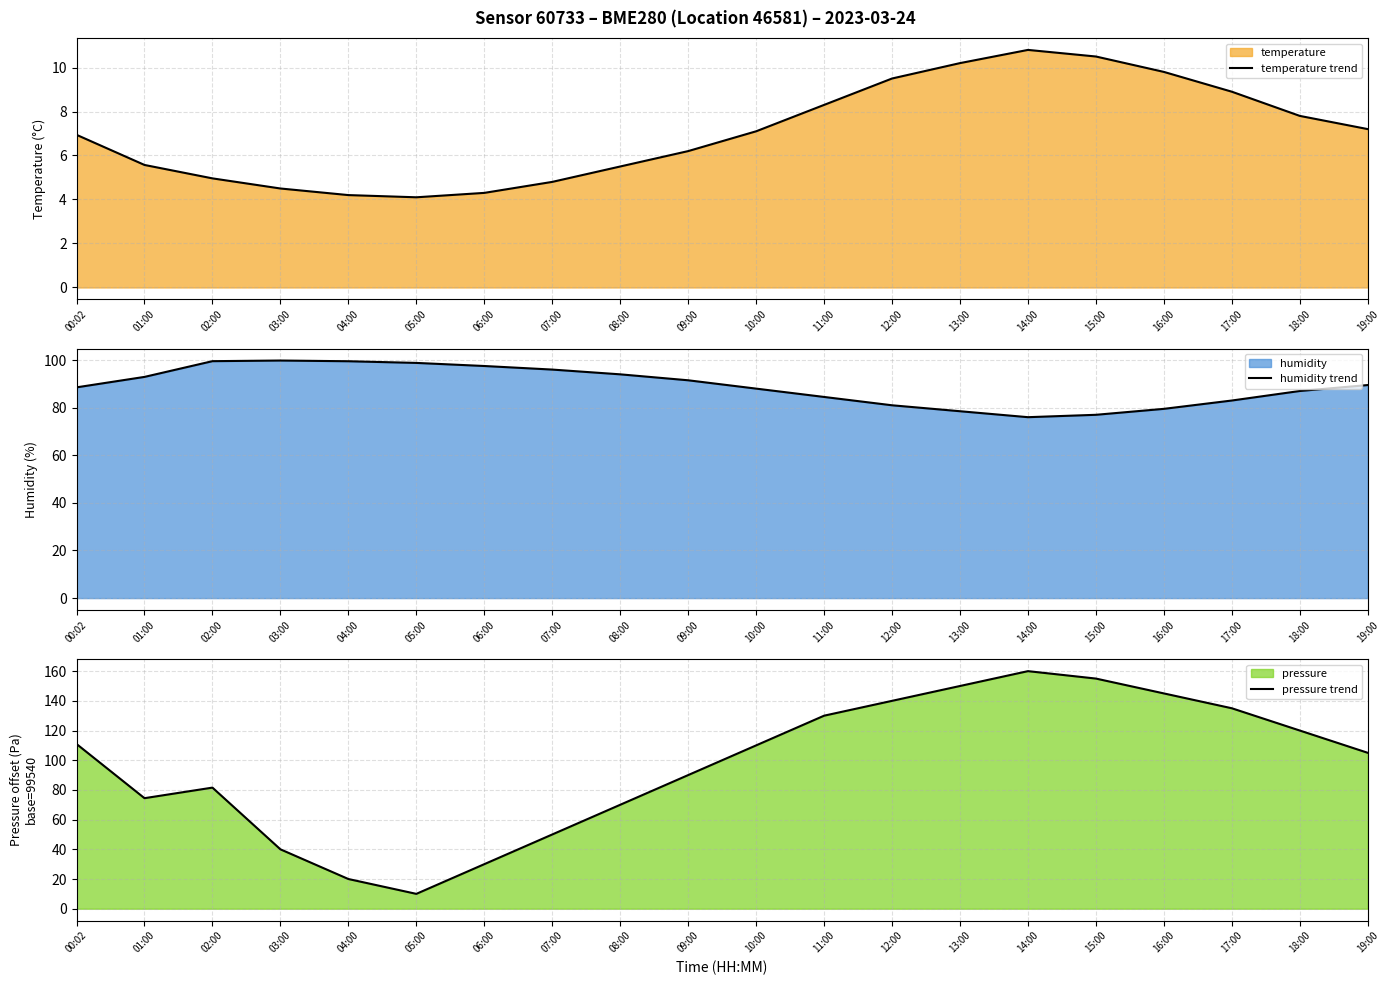

Reading left to right, what are all the values shown in this chart?

temperature trend: 6.9	5.6	5.0	4.5	4.2	4.1	4.3	4.8	5.5	6.2	7.1	8.3	9.5	10.2	10.8	10.5	9.8	8.9	7.8	7.2
humidity trend: 88.5	92.9	99.5	99.8	99.5	98.8	97.5	96.0	94.0	91.5	88.0	84.5	81.0	78.5	76.0	77.0	79.5	83.0	87.0	89.5
pressure trend: 110.9	74.4	81.6	40.0	20.0	10.0	30.0	50.0	70.0	90.0	110.0	130.0	140.0	150.0	160.0	155.0	145.0	135.0	120.0	105.0